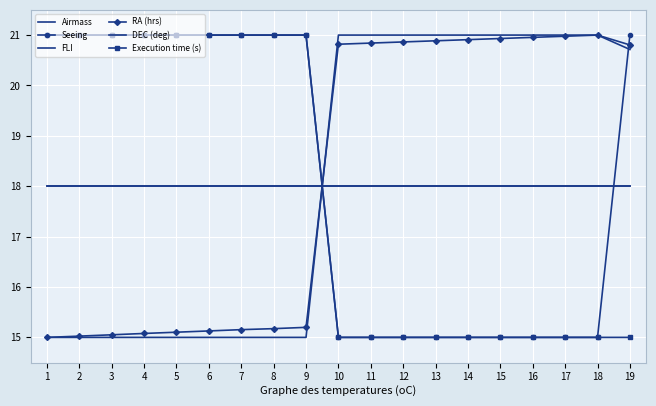

At which category does the chart reach its peak across all series?

1